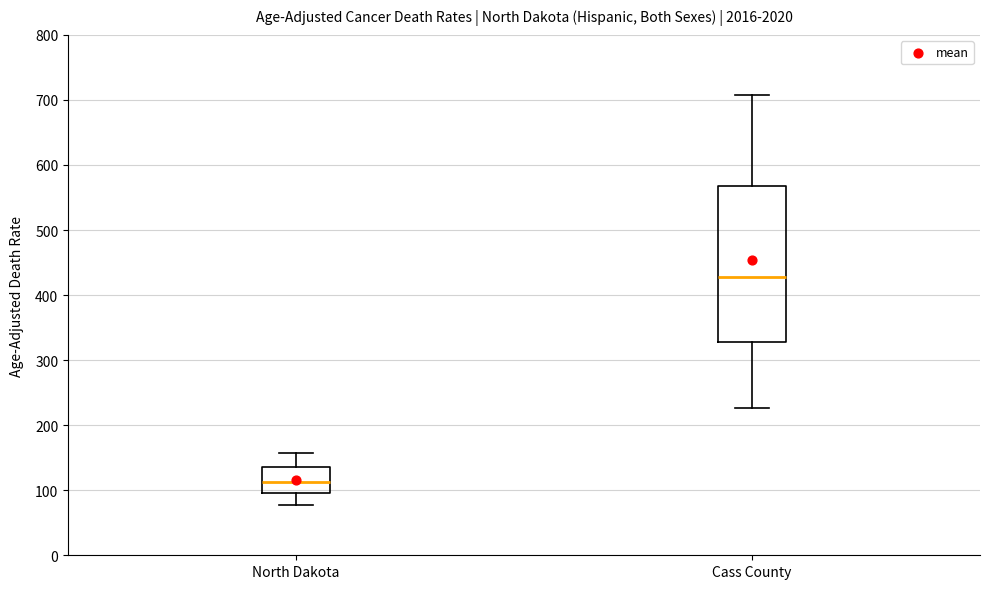

Reading left to right, read every box against the y-axis: the position of its median line, the range the box covers, and the ends of its whiskers. The values are not printed on the chart, so give them approximately, as read against the axis.

North Dakota: median 110, box 100 to 140, whiskers 80 to 160
Cass County: median 430, box 330 to 570, whiskers 230 to 710